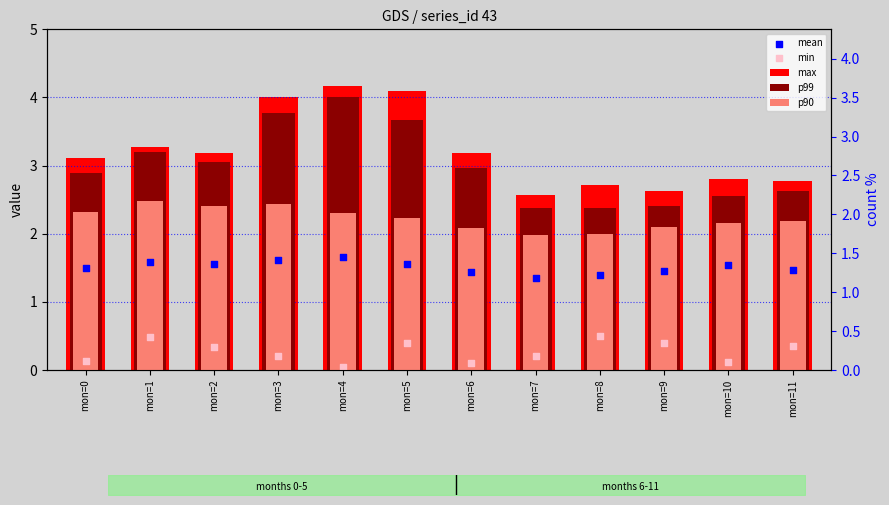

Which series has the largest total across all categories?

max